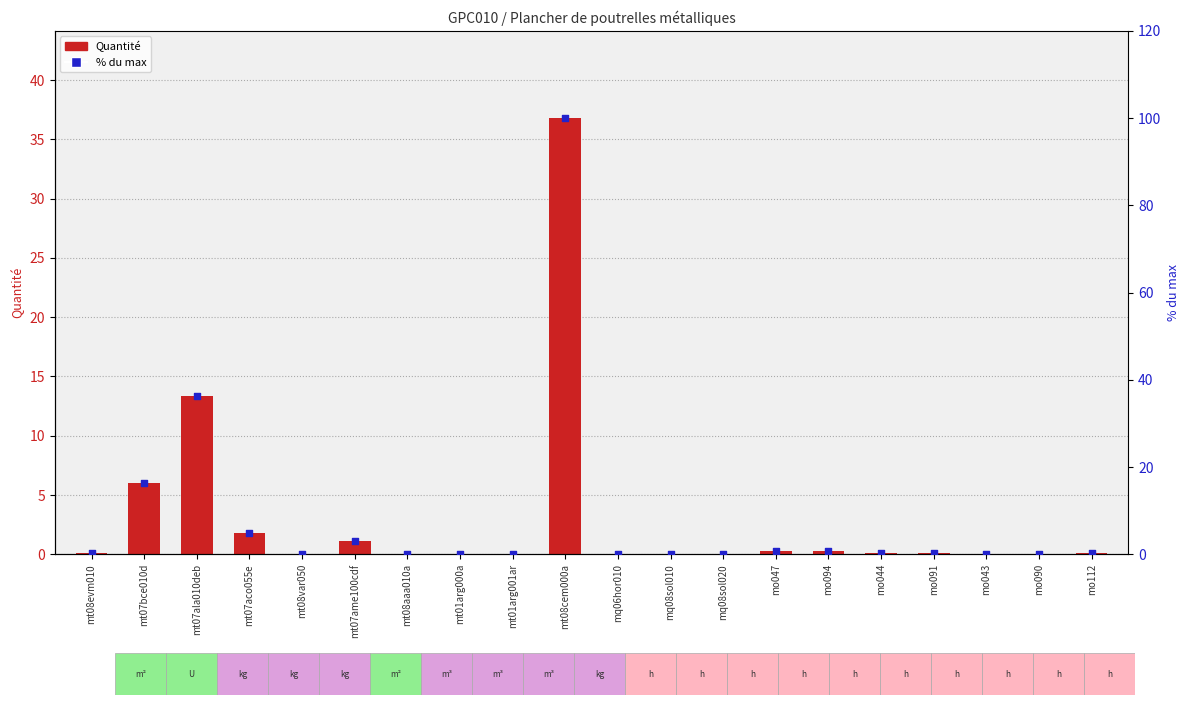

Which series reaches the minimum Y coordinate?

Quantité